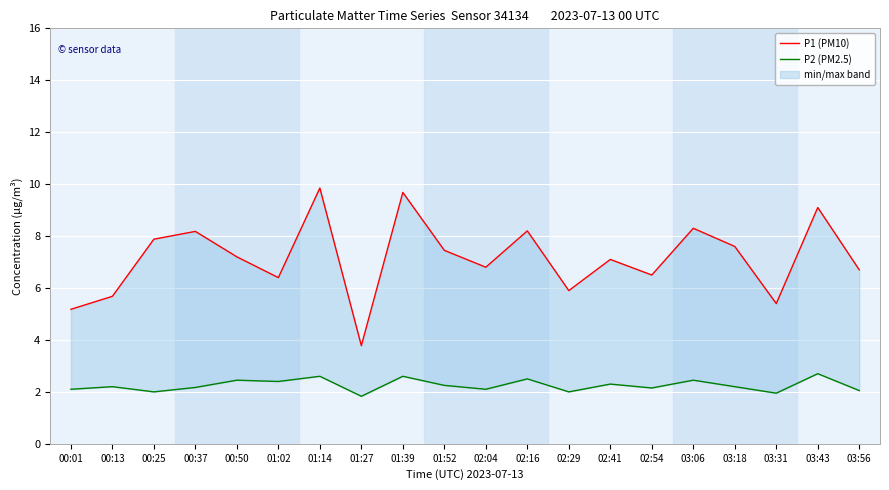

True or false: P2 (PM2.5) has a value of 2.5 at 00:50.

True